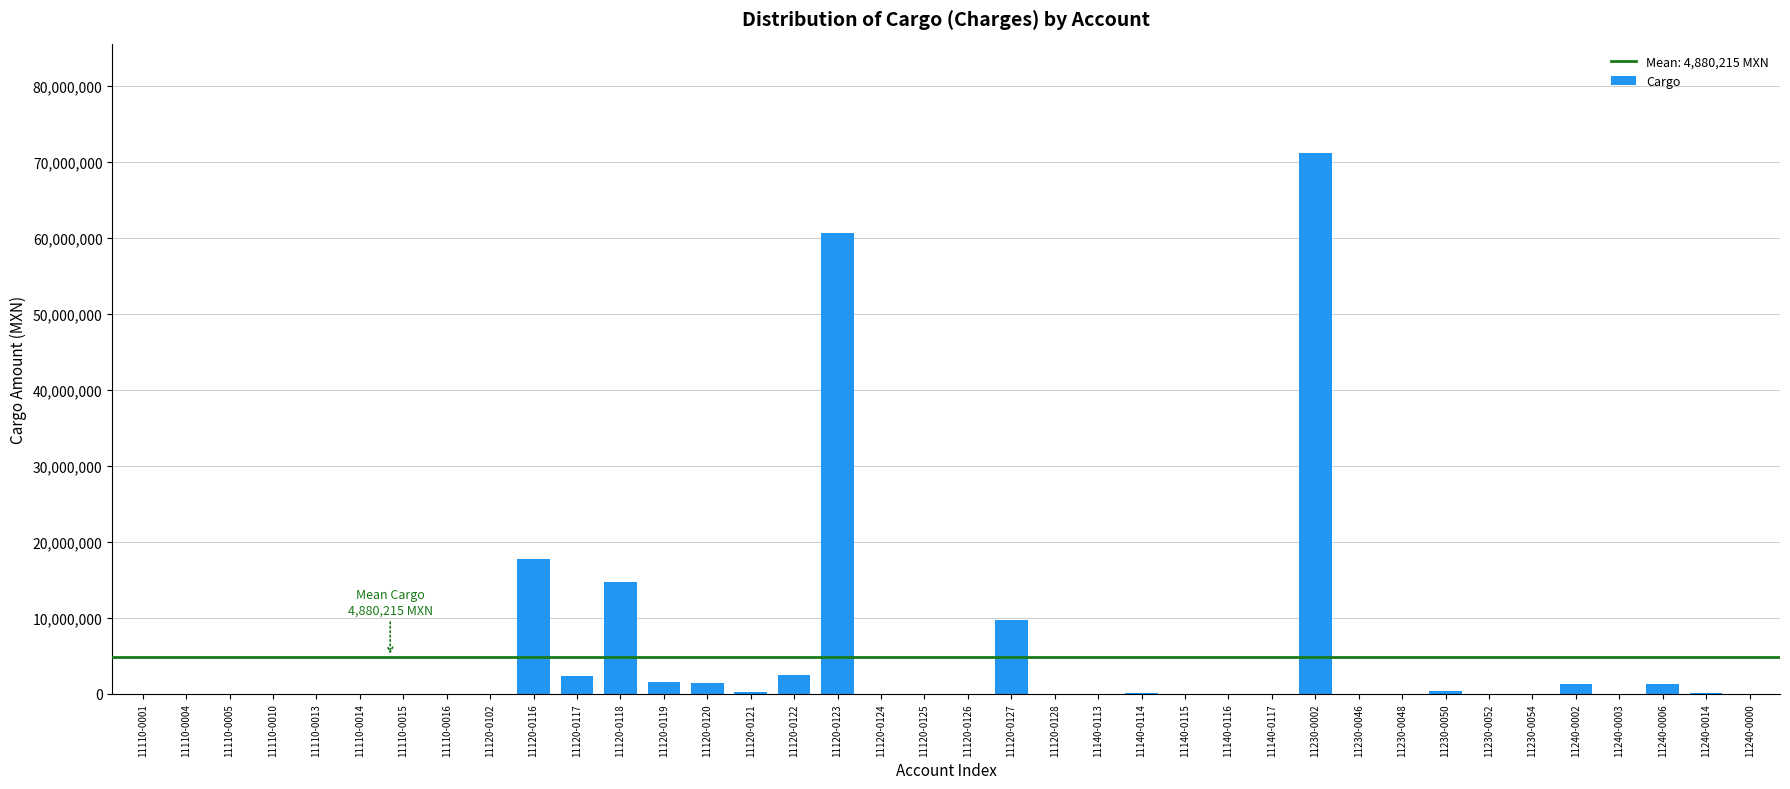

At which label is the value closest to 35609288?

11120-0116